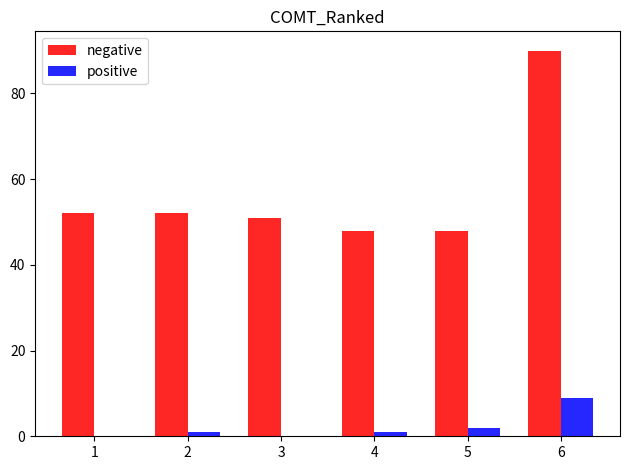

What are all the series names shown in the legend?

negative, positive